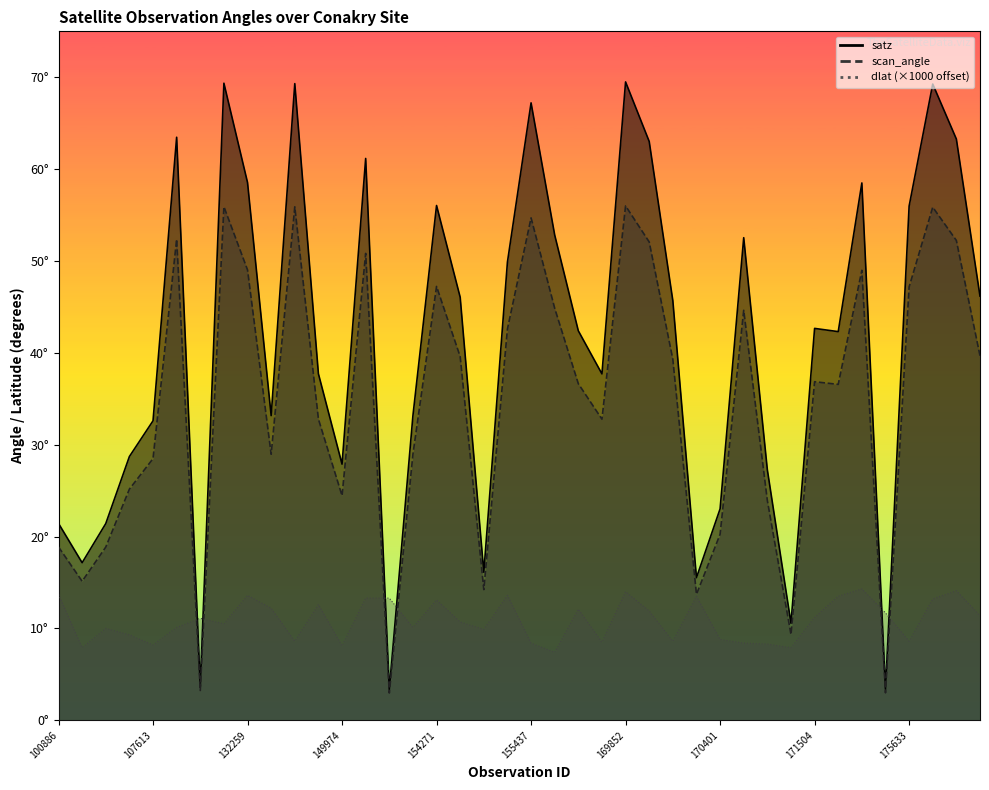

The value of satz at 102879 is 36.8. True or false?

False